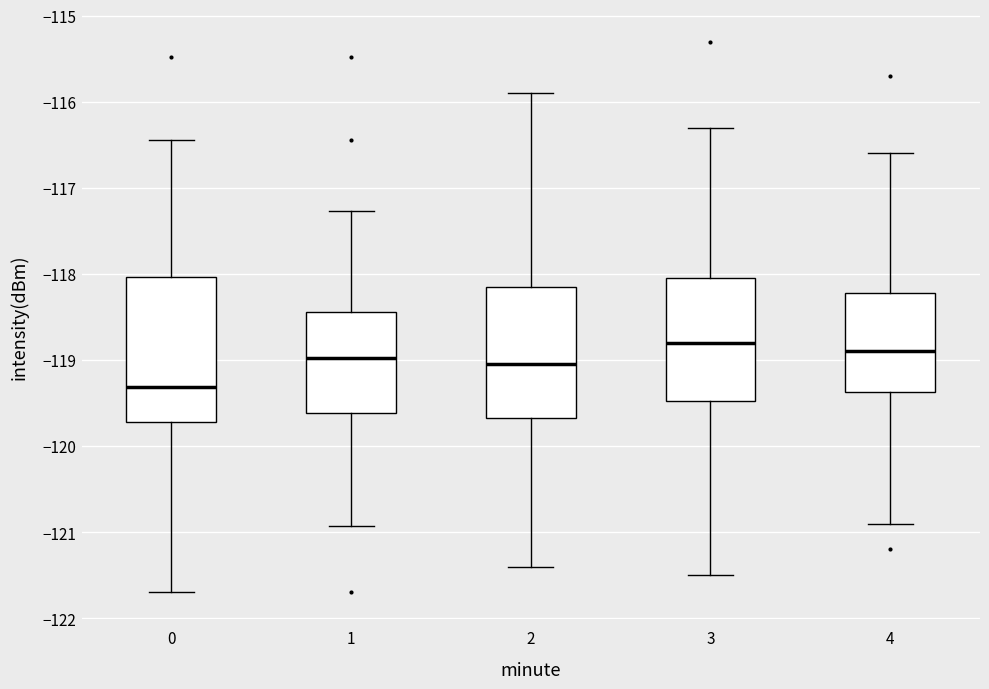

Reading left to right, read every box against the y-axis: the position of its median line, the range the box covers, and the ends of its whiskers. The values are not printed on the chart, so give them approximately, as read against the axis.

0: median -119.3, box -119.7 to -118.0, whiskers -121.7 to -116.4
1: median -119.0, box -119.6 to -118.4, whiskers -120.9 to -117.3
2: median -119.0, box -119.7 to -118.1, whiskers -121.4 to -115.9
3: median -118.8, box -119.5 to -118.0, whiskers -121.5 to -116.3
4: median -118.9, box -119.4 to -118.2, whiskers -120.9 to -116.6